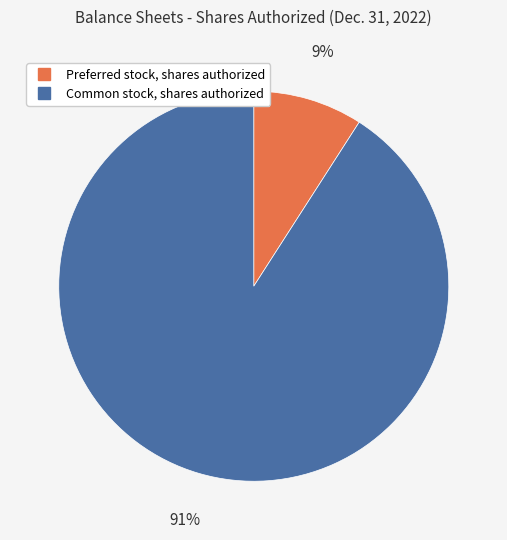

To the nearest percent, what portion does Common stock, shares authorized represent?

91%